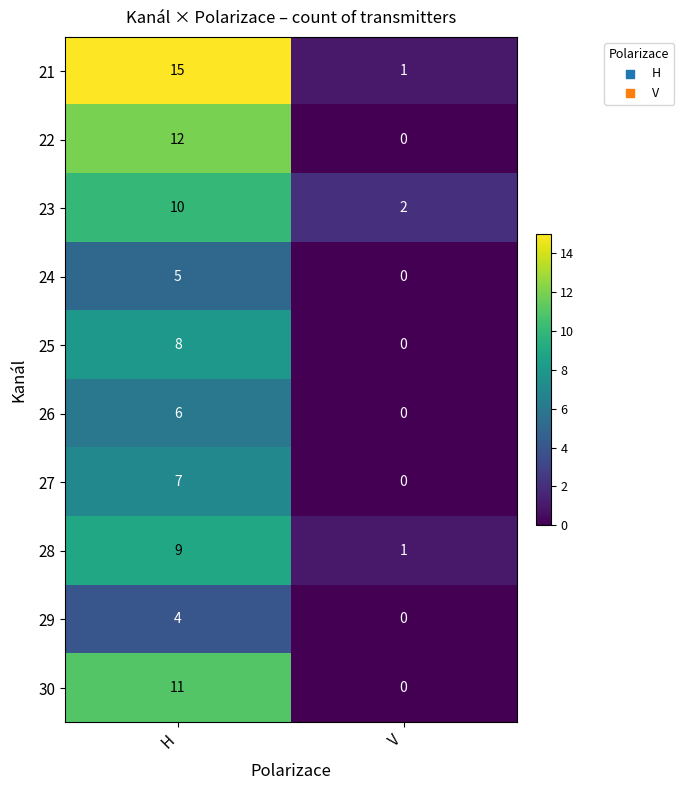

What is the total value across all series at H?

87